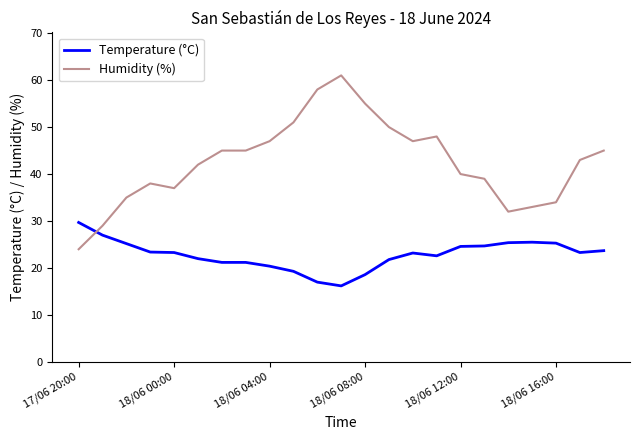

What is the maximum value shown in the chart?

61.0